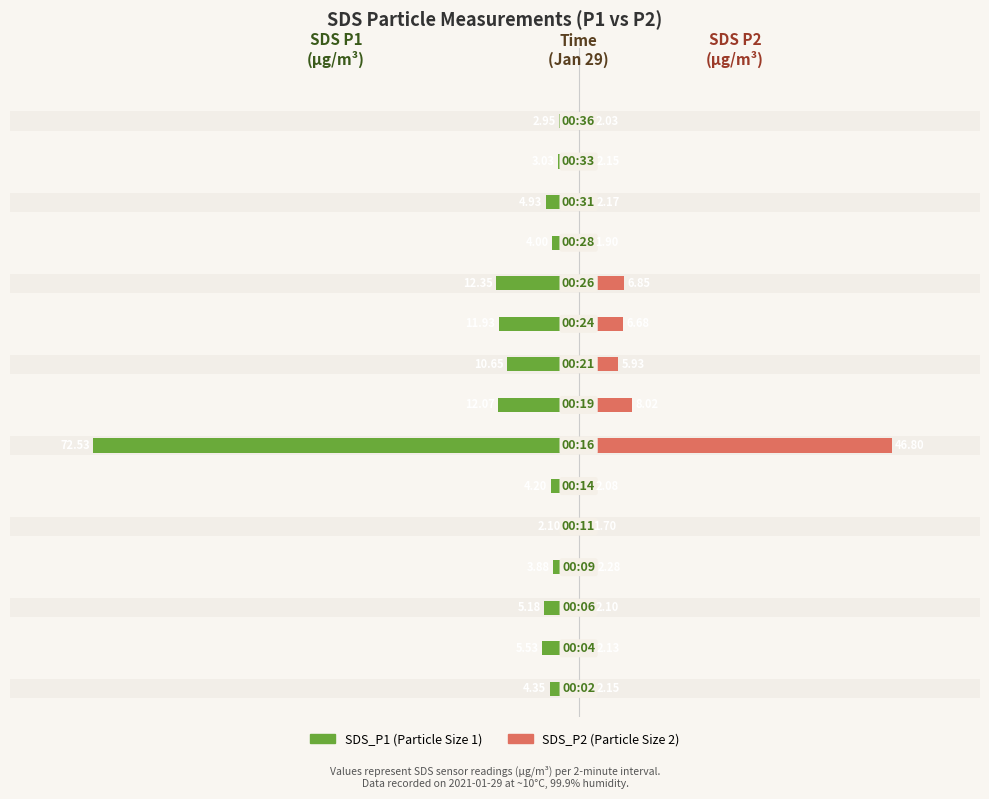

How many series are shown in this chart?

2